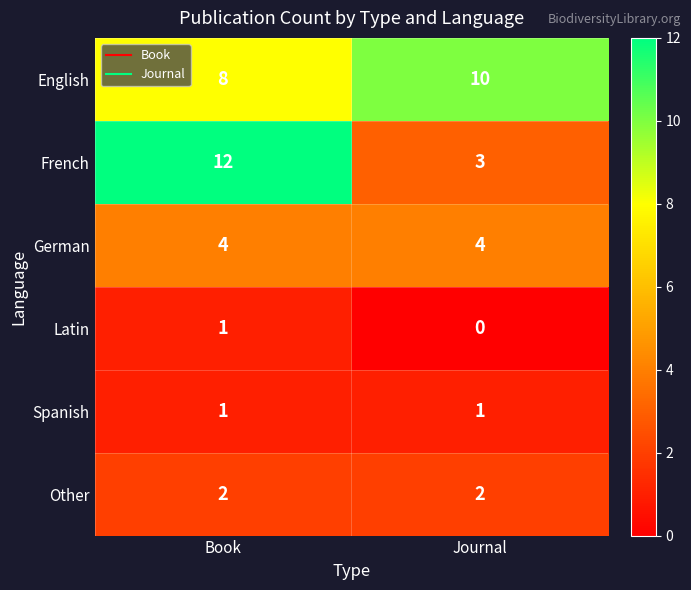

Reading left to right, extract all data points from this chart.

English: Book=8	Journal=10
French: Book=12	Journal=3
German: Book=4	Journal=4
Latin: Book=1	Journal=0
Spanish: Book=1	Journal=1
Other: Book=2	Journal=2